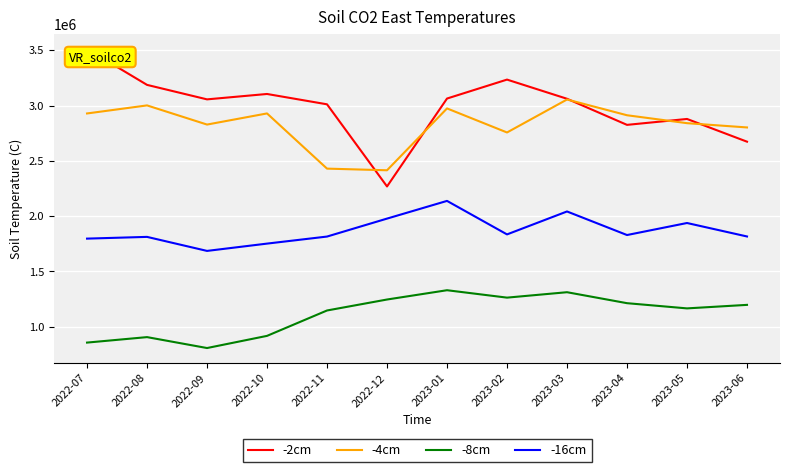

What is the spread (max minus min) of values at 2023-05?

1712564.7